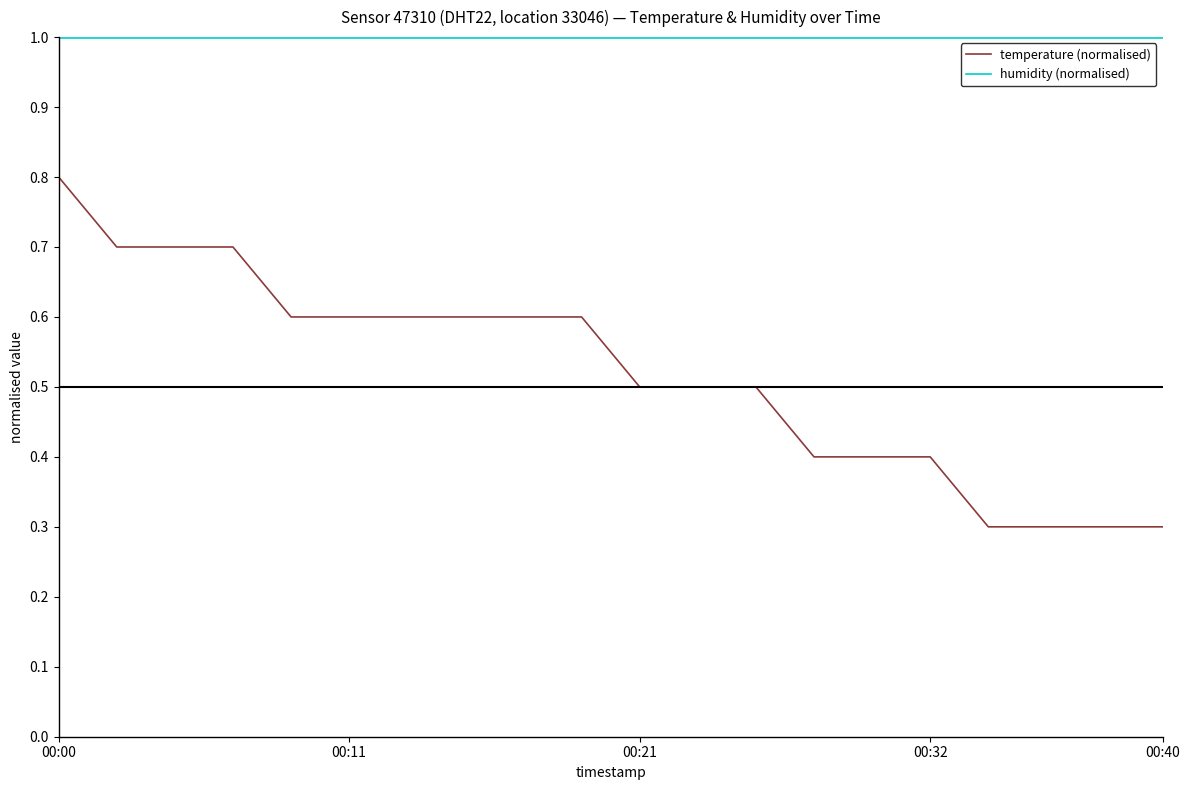

True or false: temperature (normalised) and humidity (normalised) cross at least once.

False